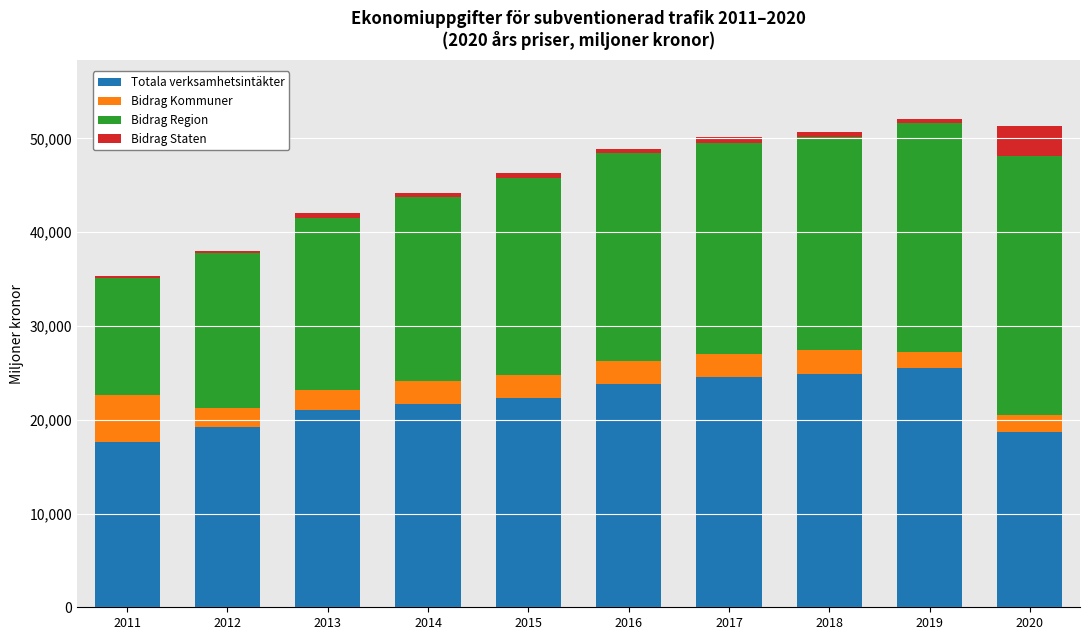

The Totala verksamhetsintäkter series shows 9982.3 at 2011. True or false?

False